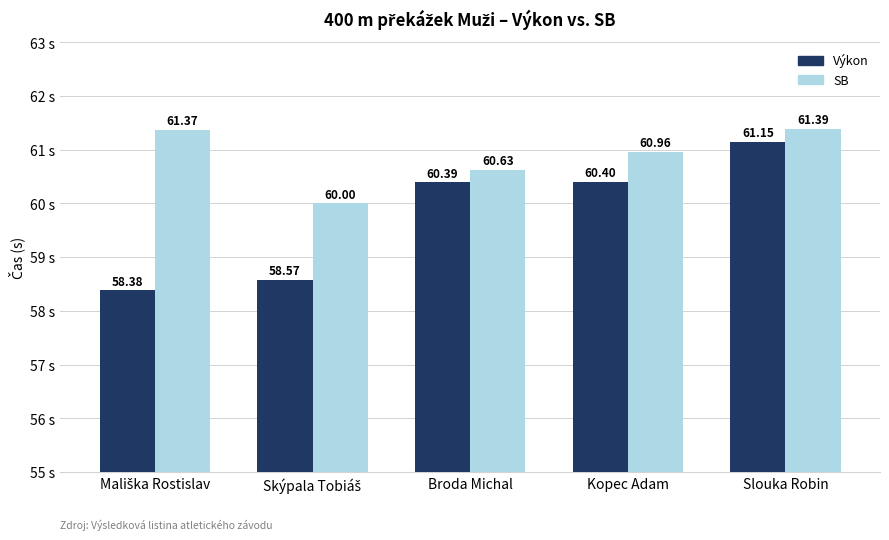

How many bars are there in each group?

2